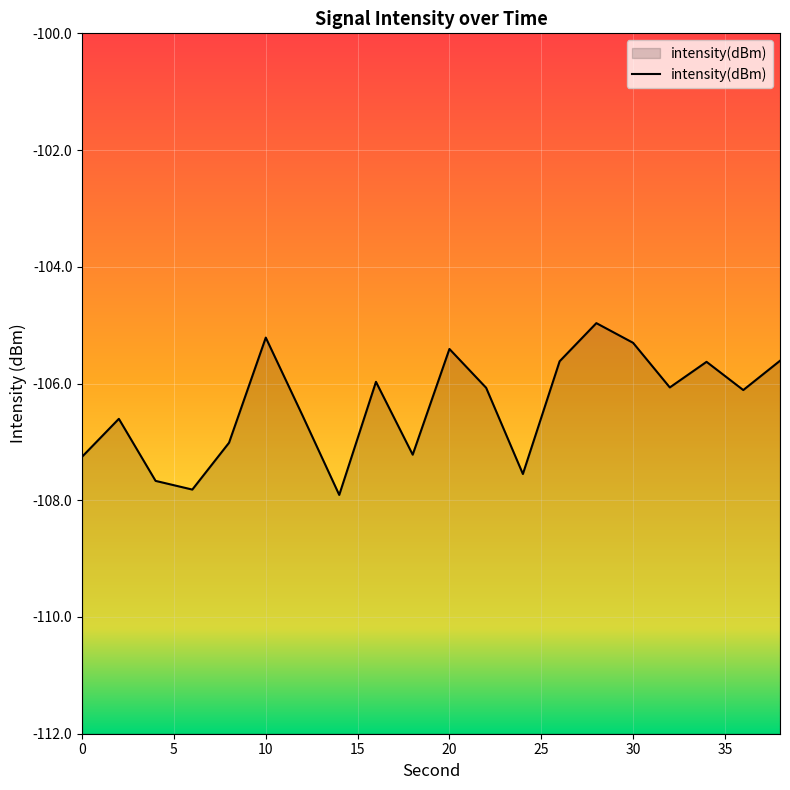

What is the difference between the maximum and minimum values?

2.9